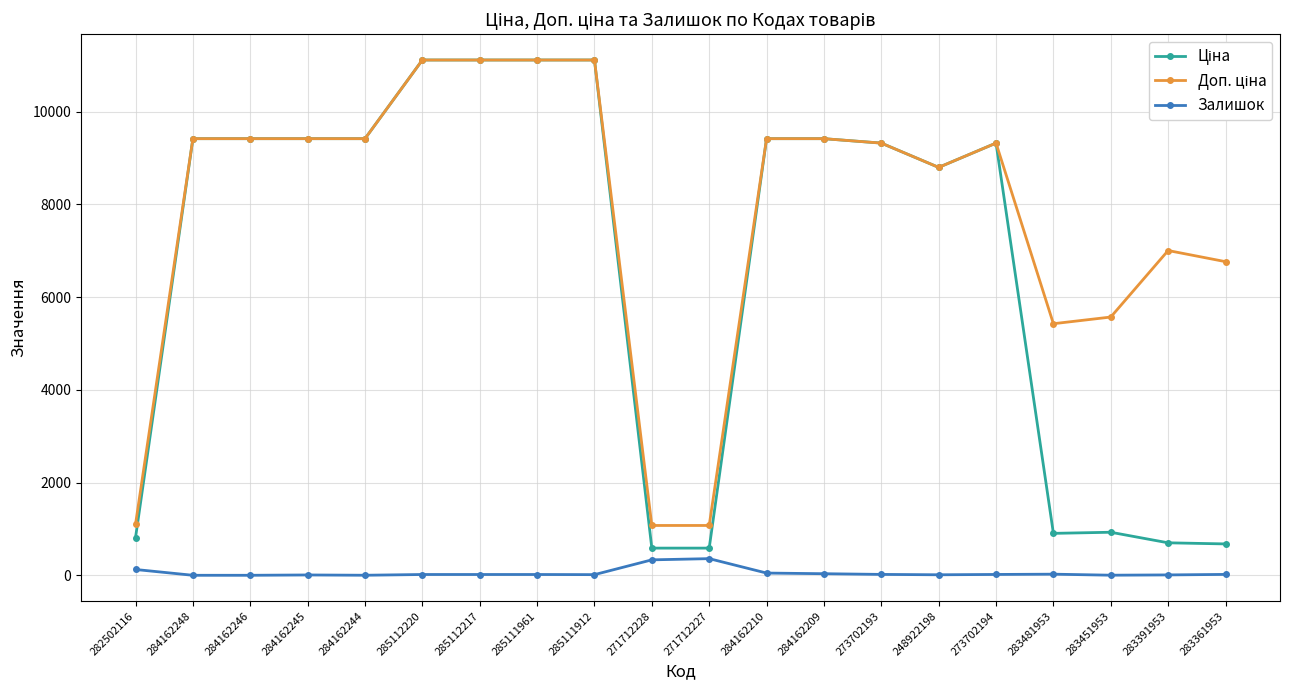

What is the greatest value displayed?

11113.6